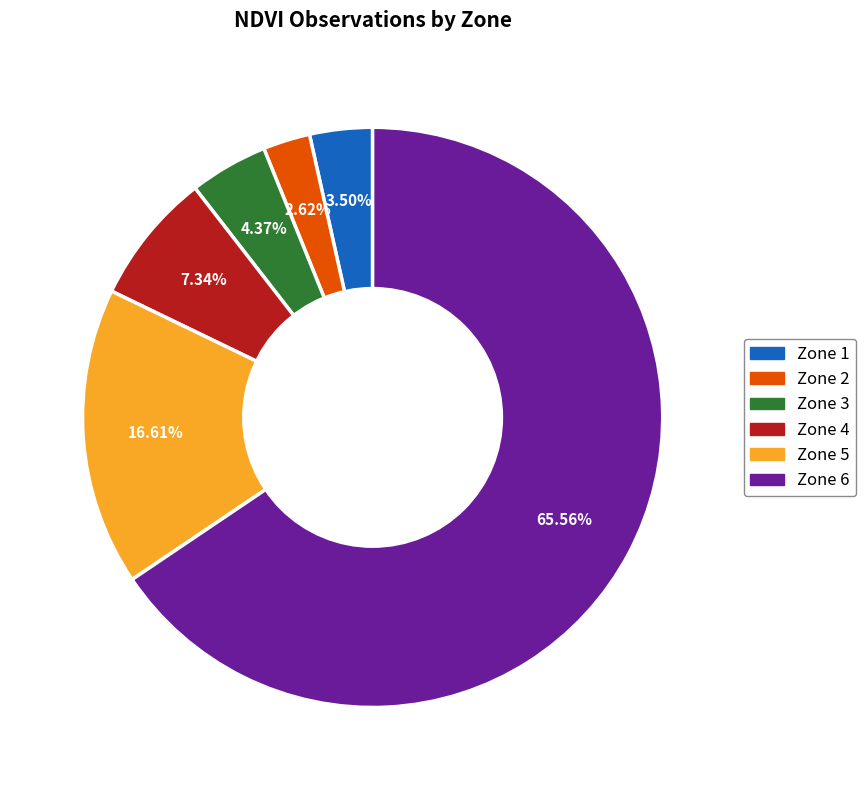

How many slices are in this pie chart?

6